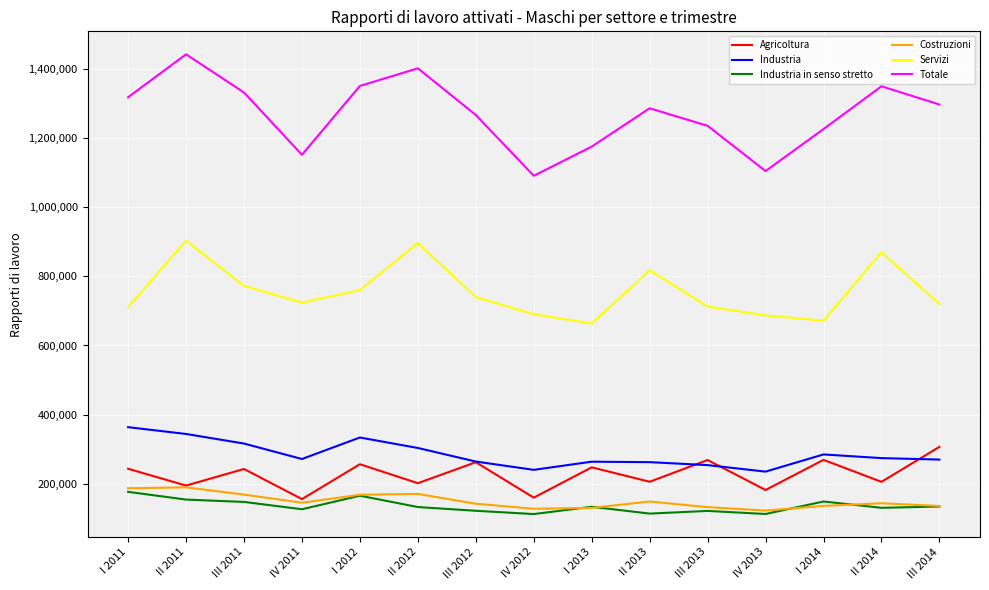

The value of Totale at IV 2012 is 1090786. True or false?

True